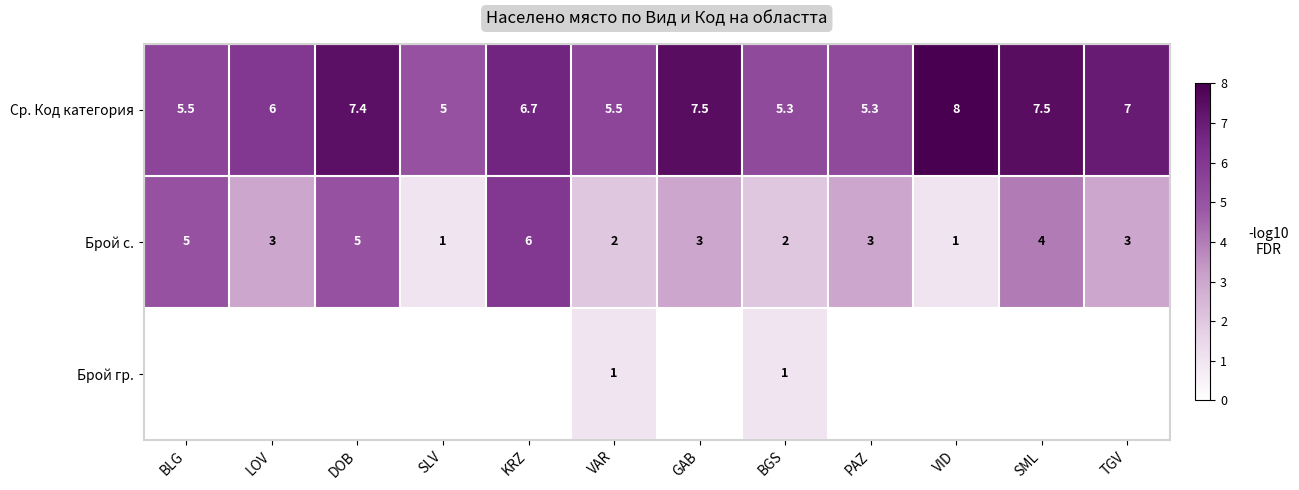

What is the spread (max minus min) of values at VAR?

4.5